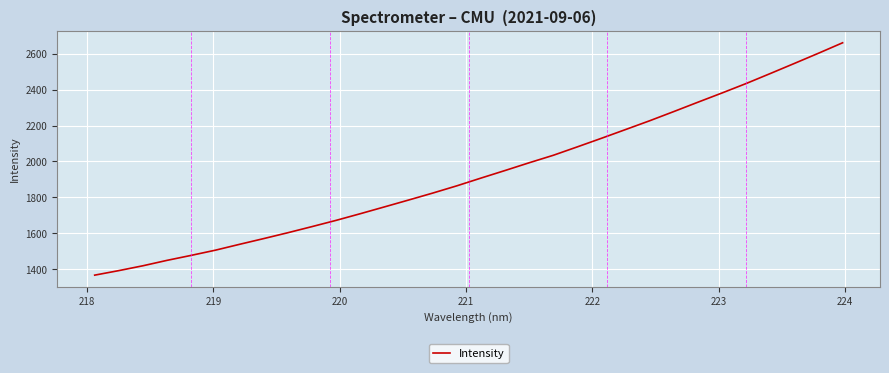

True or false: the data has more than 2 interior local peaks.

False